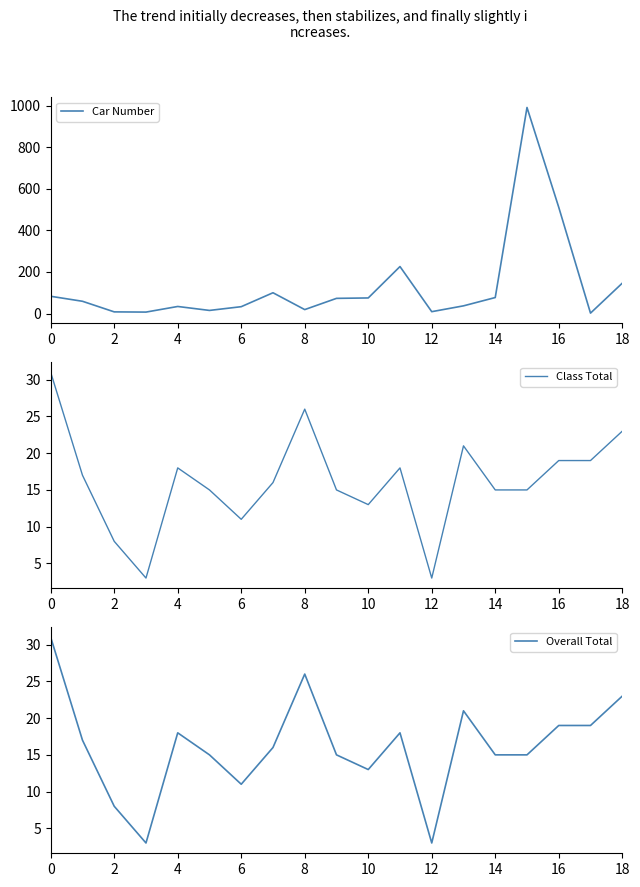

What is the smallest value displayed?

2